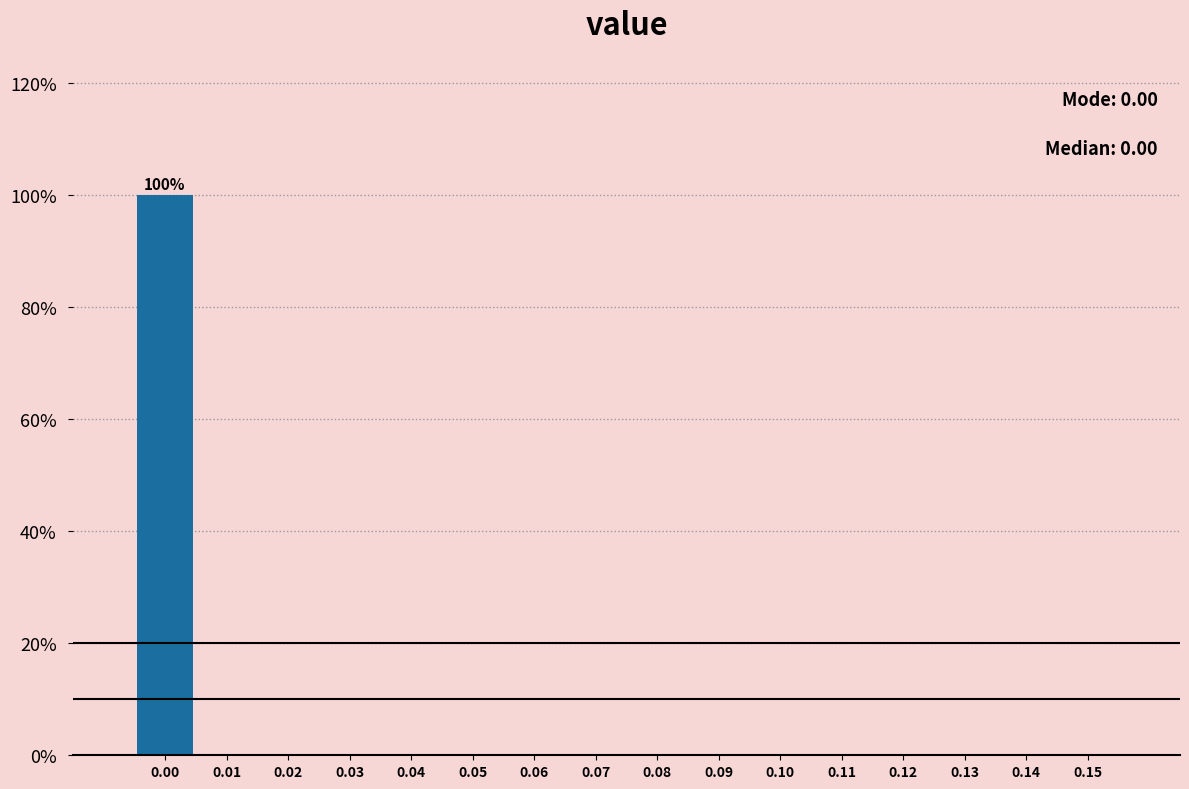

Which range on the x-axis has the tallest bar?

-0.005 to 0.005